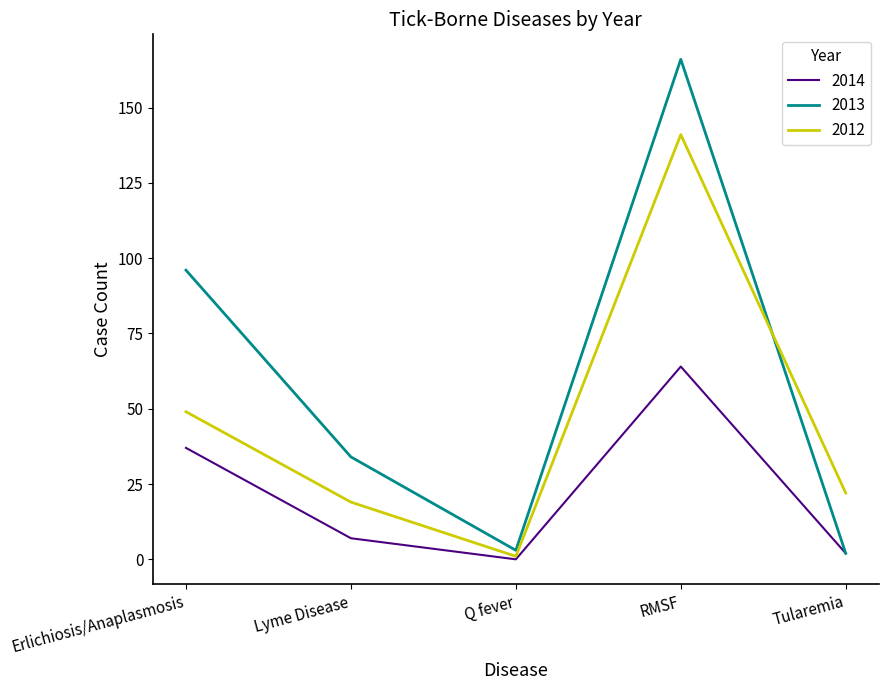

Reading left to right, transcribe all the data shown in this chart.

2014: 37	7	0	64	2
2013: 96	34	3	166	2
2012: 49	19	1	141	22